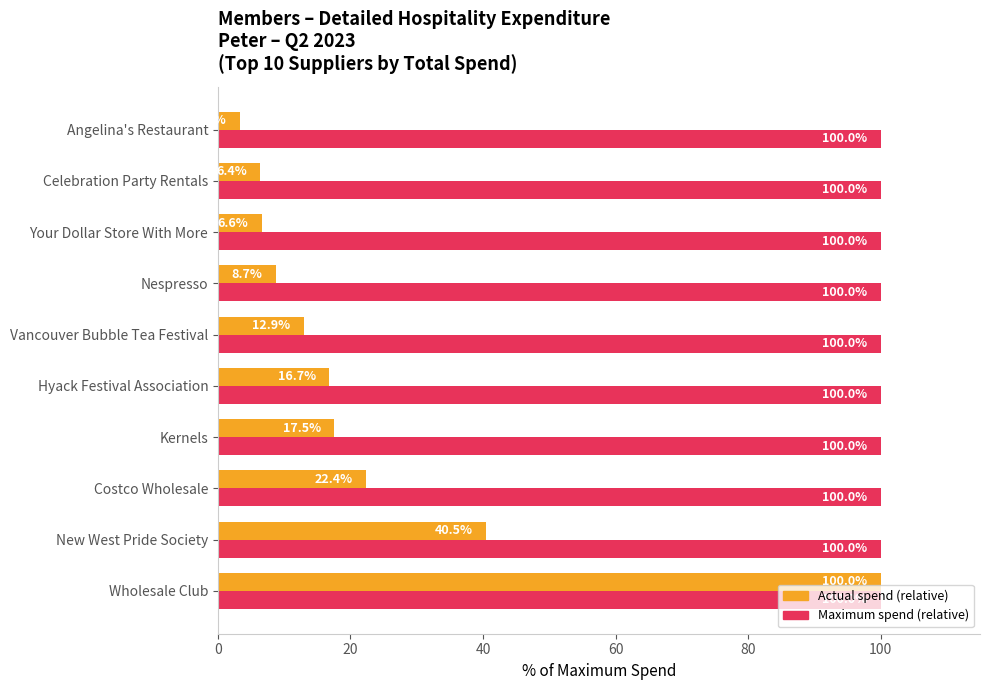

Which series has the largest total across all categories?

Maximum spend (relative)